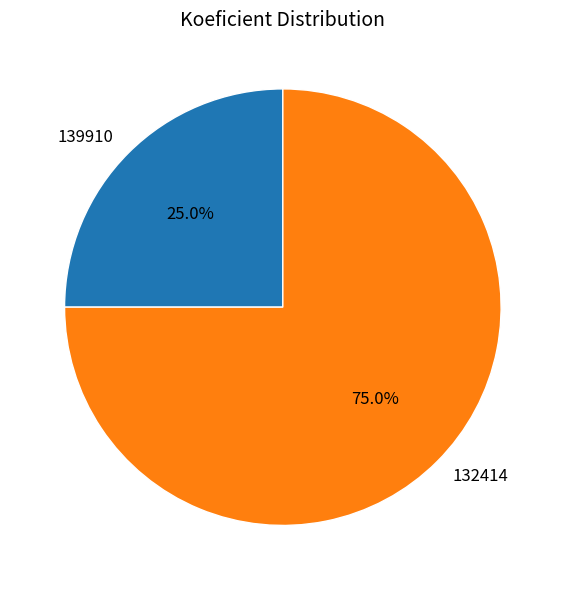

What percentage is NOT represented by 132414?

25.0%